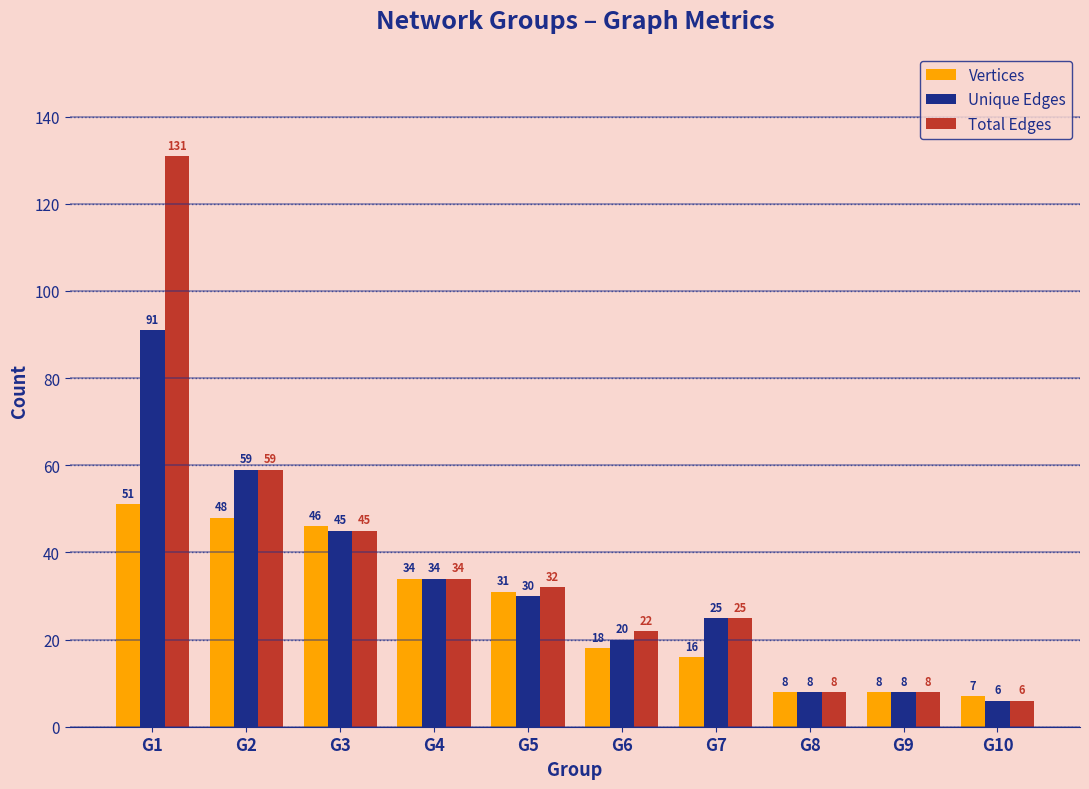

What is the highest value of the Vertices series?

51